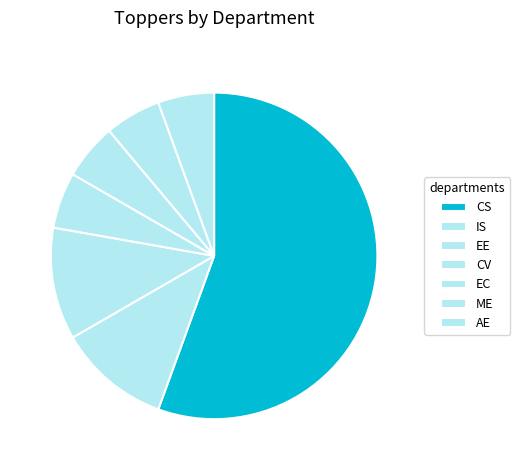

Count the number of slices in the pie.

7